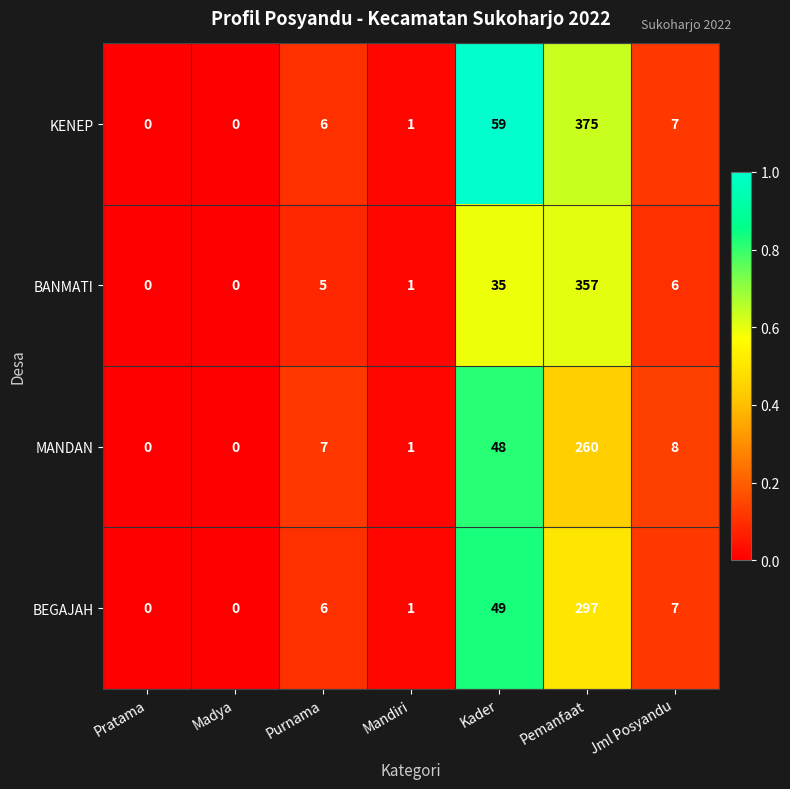

What is the sum of the KENEP values at Madya and Kader?

59